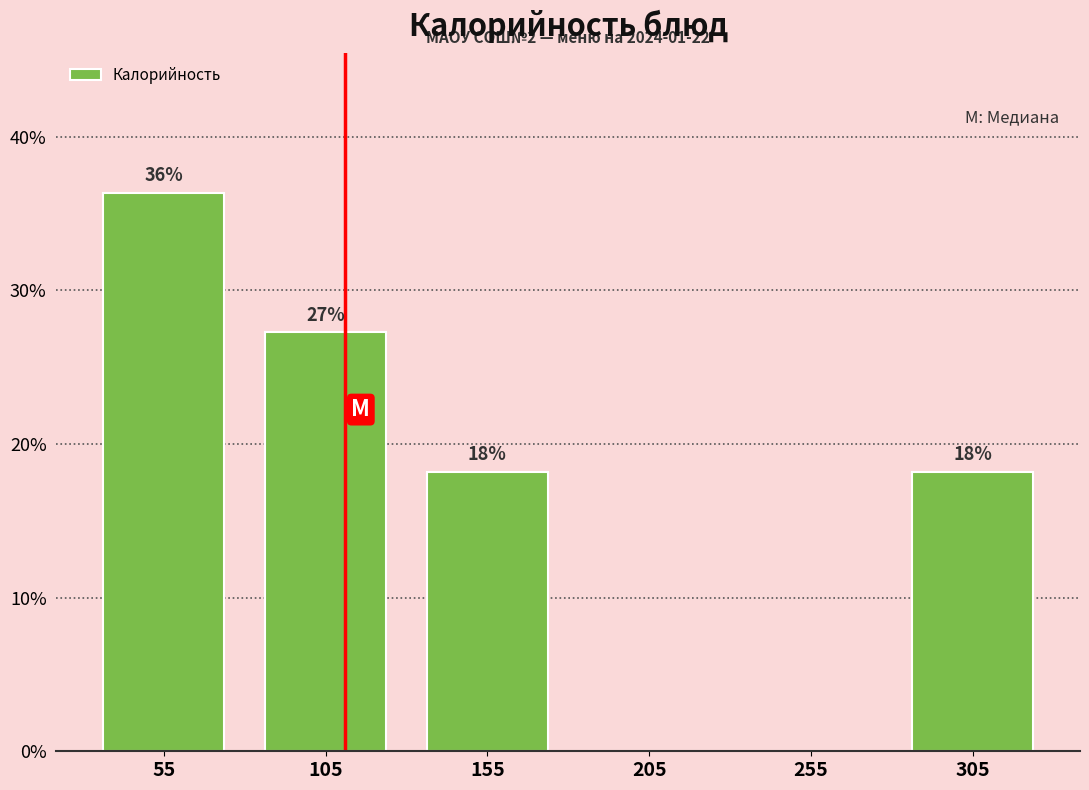

Are the bars horizontal?

No